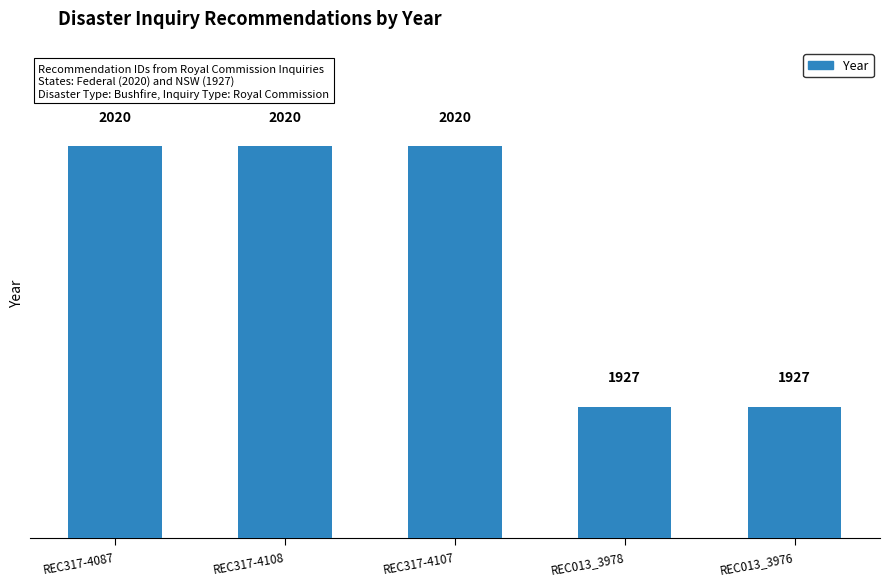

Reading left to right, transcribe all the data shown in this chart.

2020	2020	2020	1927	1927